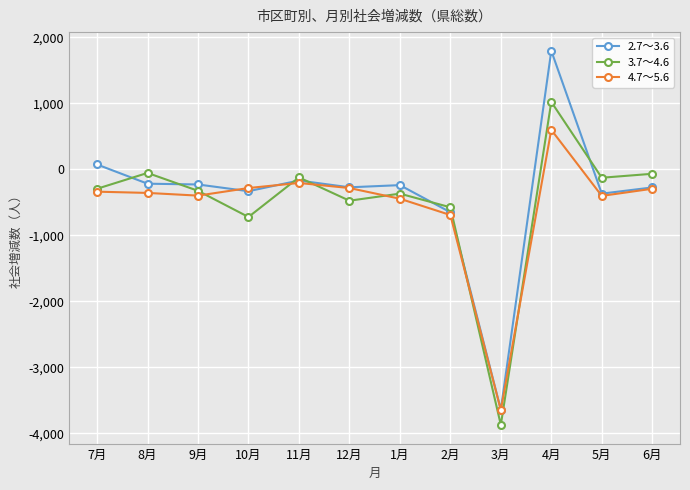

In 4.7～5.6, how many points are lower than both neighbors (excluding endpoints)?

3